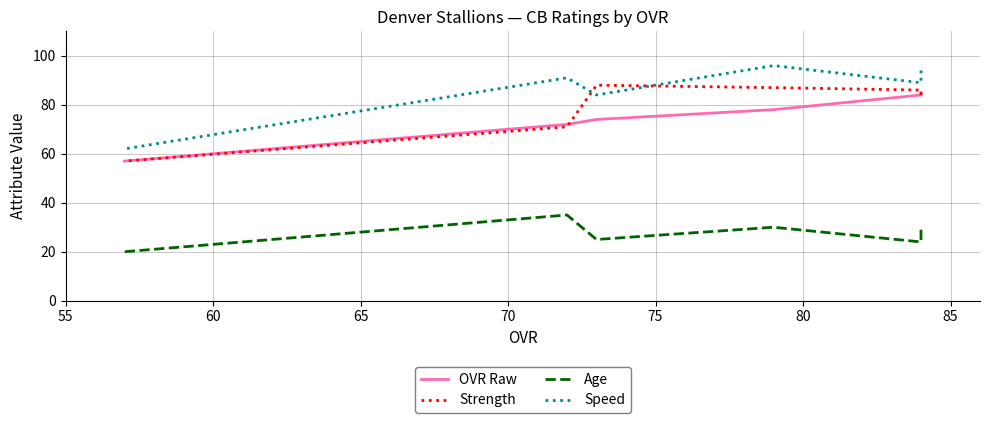

How many lines are shown in the chart?

4